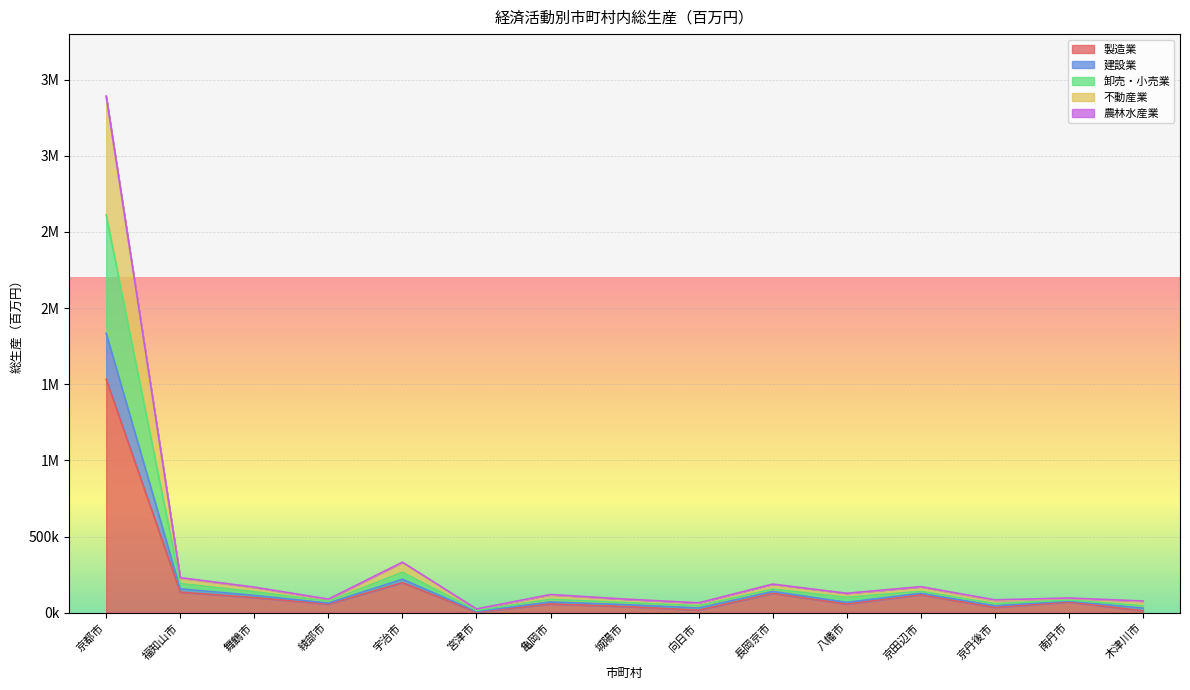

Is the value of 不動産業 at 八幡市 greater than the value of 製造業 at 京田辺市?

No